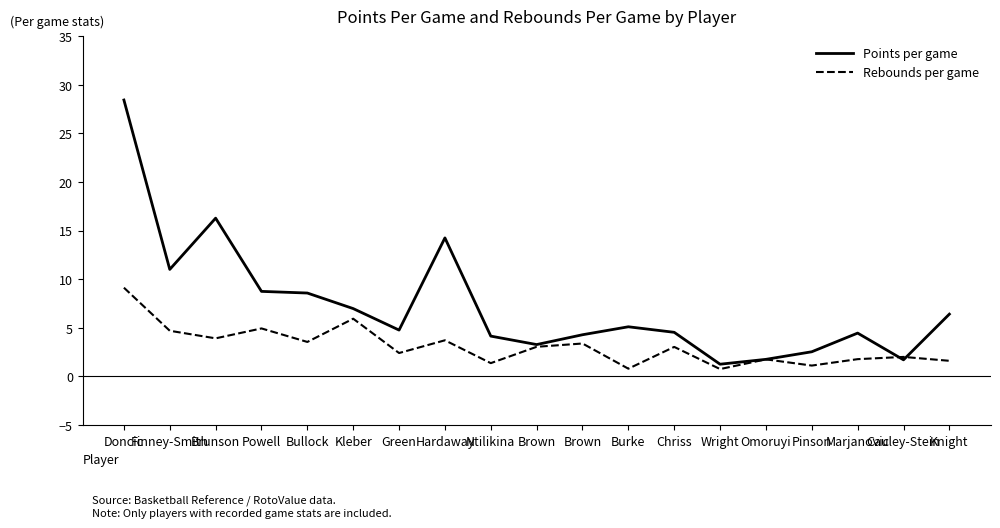

What are all the series names shown in the legend?

Points per game, Rebounds per game